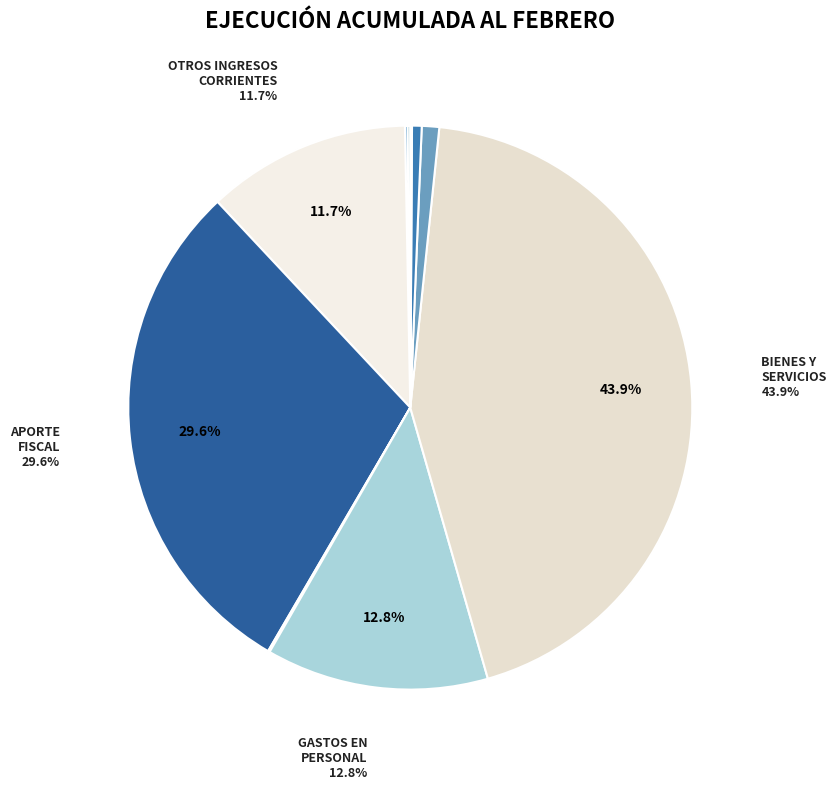

What is the largest slice in the pie chart?

BIENES Y SERVICIOS DE CONSUMO